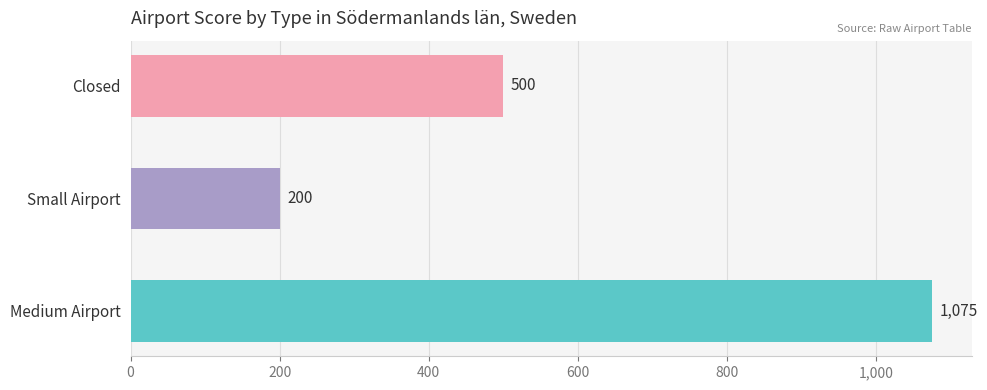

Count the number of data series in this chart.

1